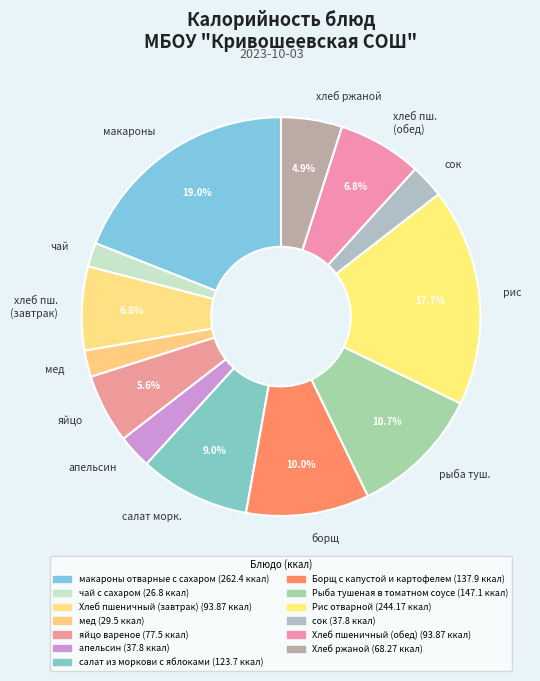

Is апельсин the majority of the pie?

No